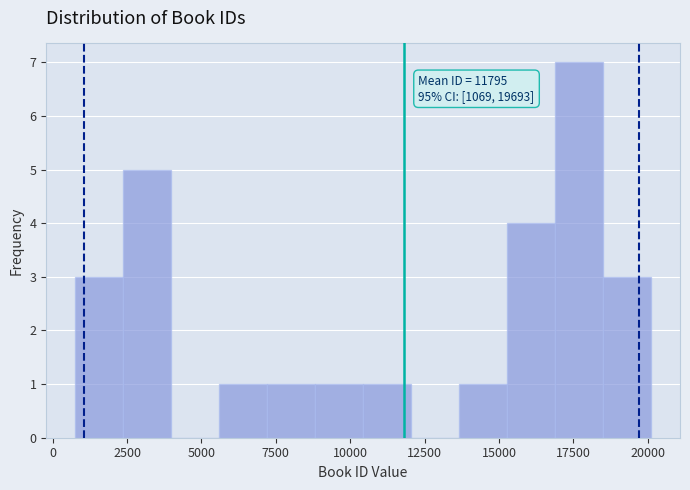

Around what value on the x-axis is the tallest bar? Give the approximate position of its centre, as read against the axis.

17500